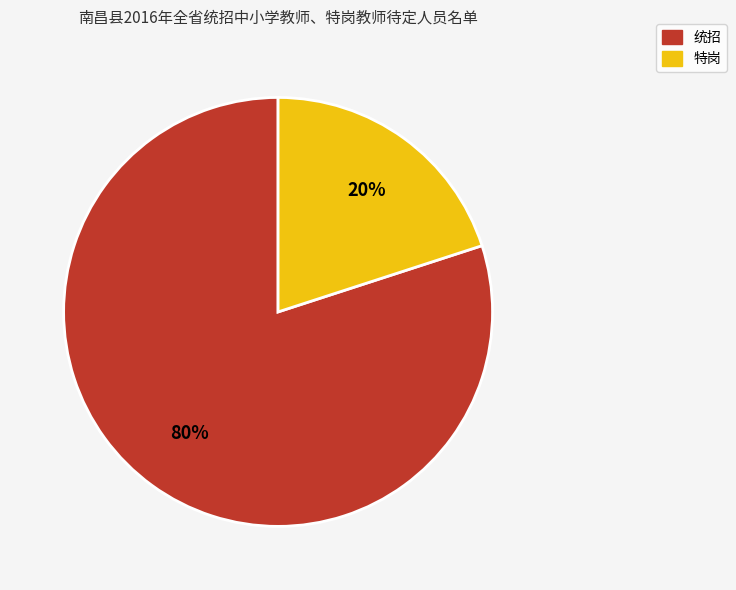

Is there a majority slice in this chart?

Yes